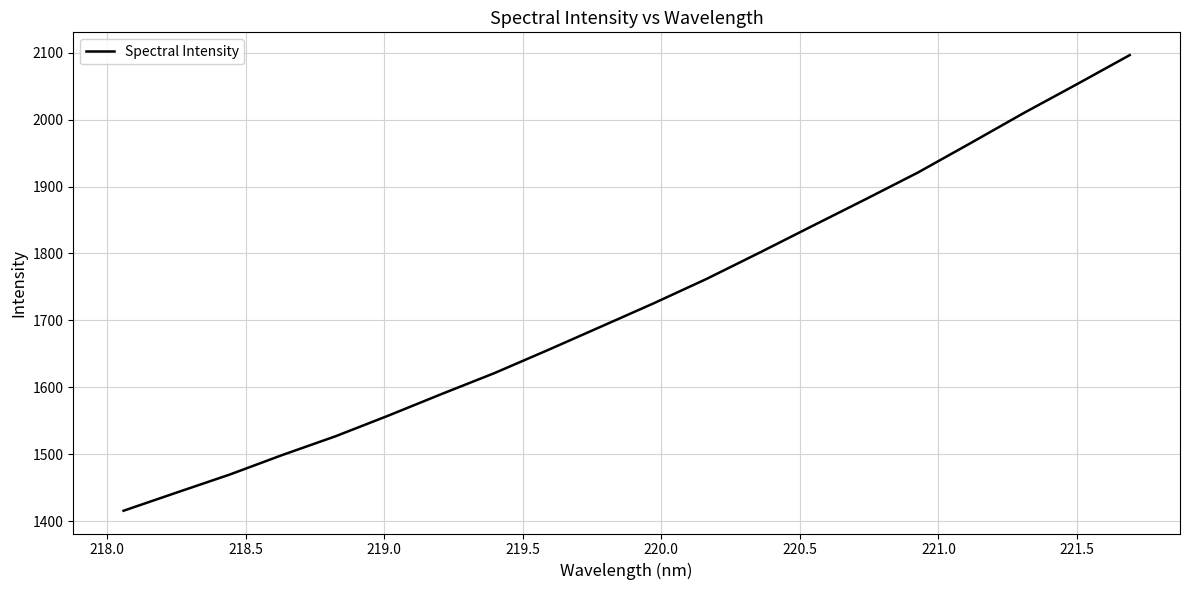

True or false: there are more than 1 points higher than both neighbors.

False